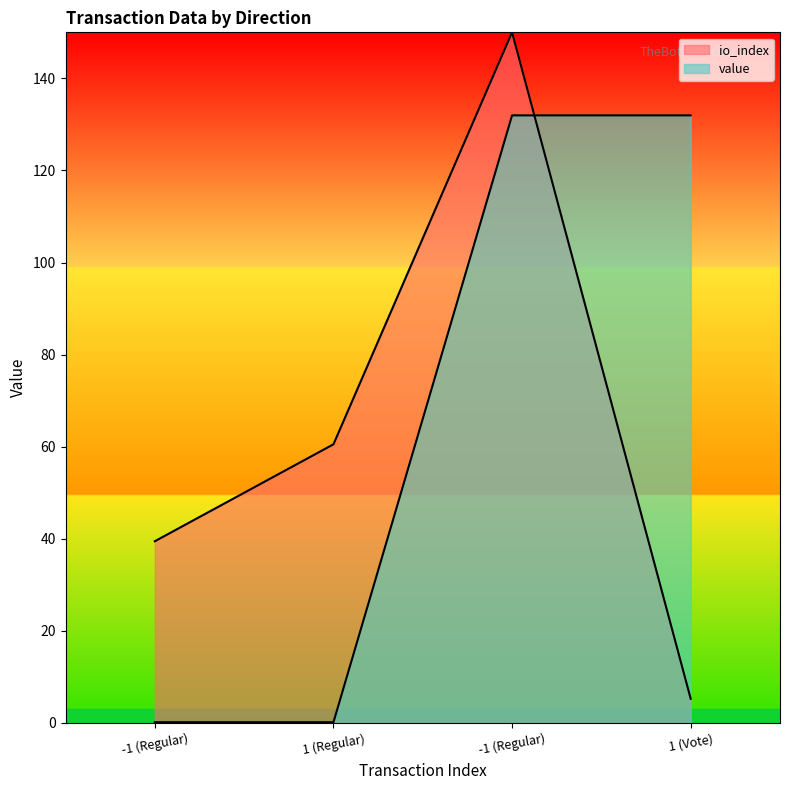

How many values in the io_index series are below 60?

2